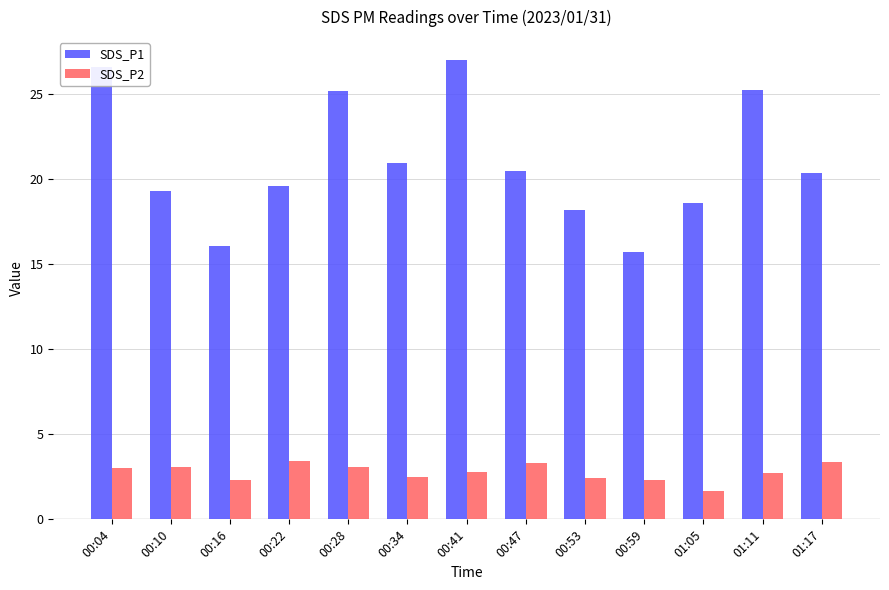

Is it true that SDS_P2 equals 0.6 at 00:16?

False